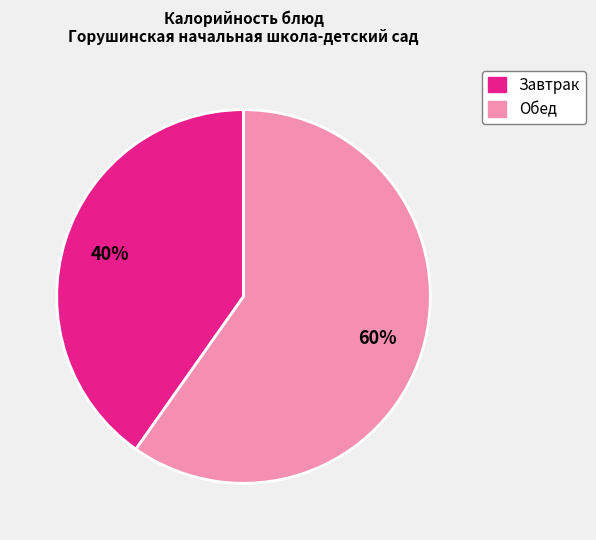

Do Завтрак and Обед together represent more than half of the pie?

Yes